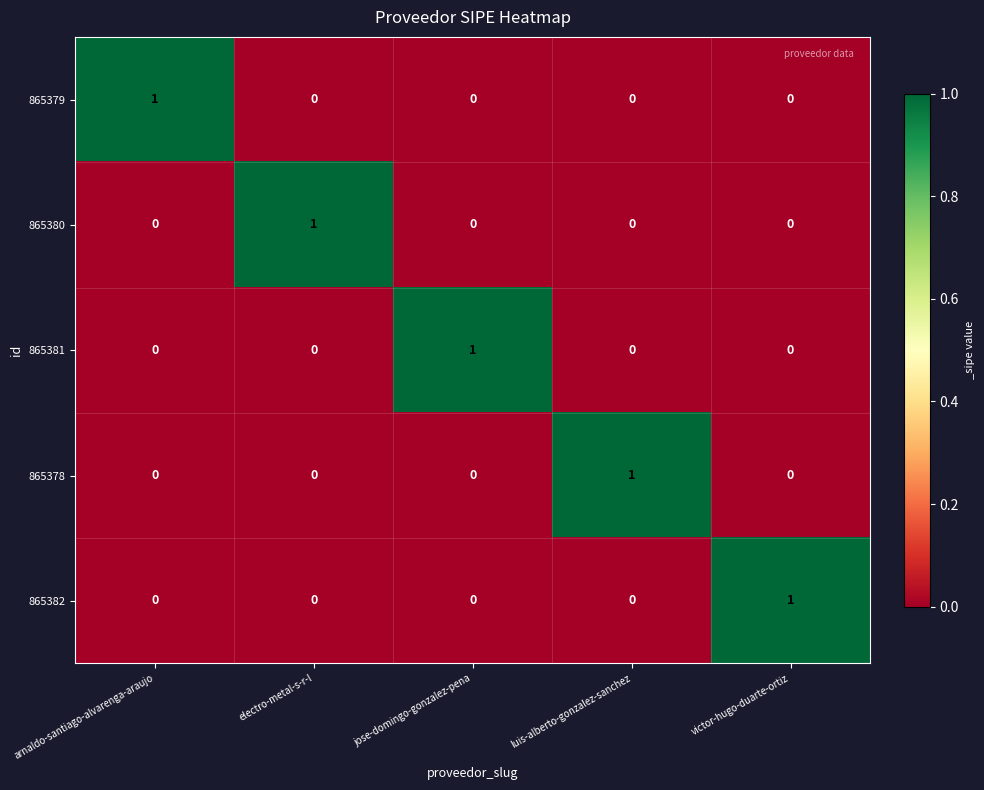

How many positive values does the 865378 series have?

1